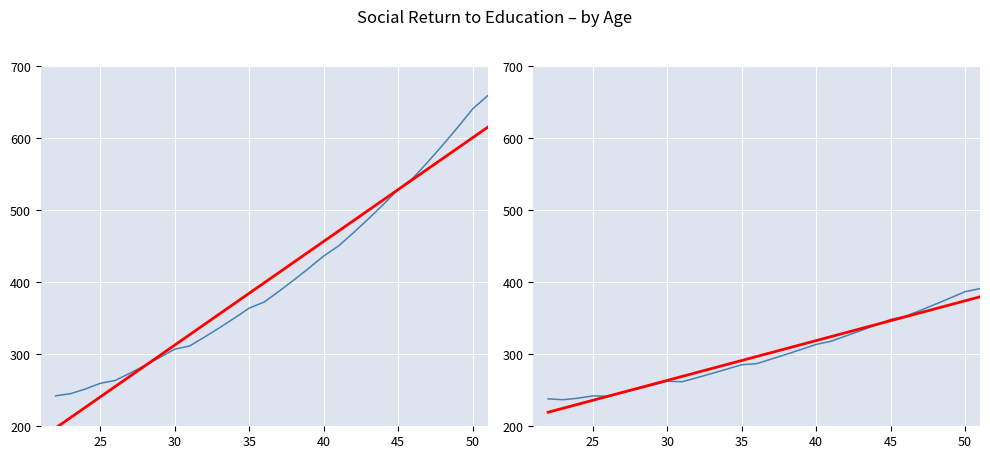

Reading right to left, list all the values displayed in this chart.

Expected Present Value: 658.7	640.3	614.9	590.4	567.0	544.5	528.5	507.7	487.8	468.6	450.2	436.3	419.3	403.0	387.3	372.3	364.0	350.1	336.7	323.8	311.5	307.0	295.5	284.4	273.8	263.6	259.6	251.7	245.2	242.2
Trend (EPV): 614.8	600.4	586.0	571.7	557.3	542.9	528.5	514.1	499.7	485.3	470.9	456.6	442.2	427.8	413.4	399.0	384.6	370.2	355.8	341.5	327.1	312.7	298.3	283.9	269.5	255.1	240.7	226.4	212.0	197.6
Expected Value: 391.1	386.8	378.0	369.3	360.9	352.6	348.3	340.5	332.8	325.3	318.1	313.6	306.7	299.9	293.3	286.9	285.4	279.3	273.3	267.5	261.8	262.5	257.1	251.8	246.7	241.7	242.2	238.9	236.8	238.1
Trend (EV): 379.7	374.2	368.6	363.1	357.6	352.1	346.5	341.0	335.5	330.0	324.4	318.9	313.4	307.9	302.3	296.8	291.3	285.8	280.2	274.7	269.2	263.7	258.1	252.6	247.1	241.6	236.0	230.5	225.0	219.5